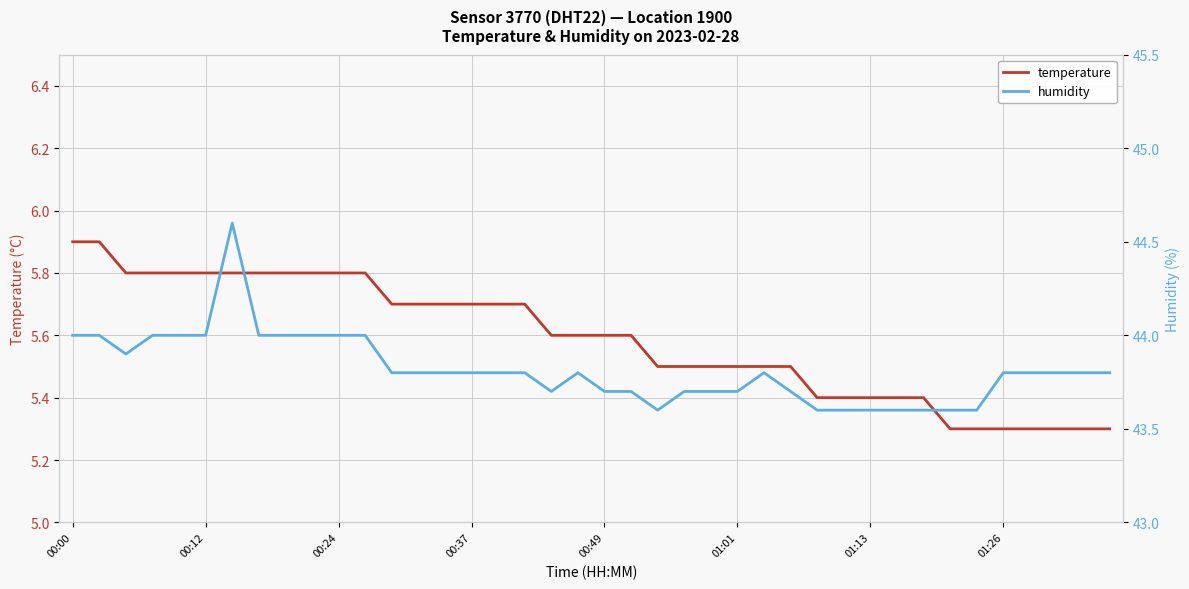

What is the value of the temperature point at the 33rd from the left?

5.4